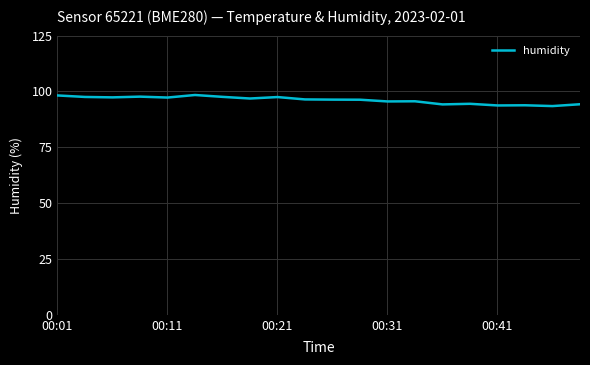

What is the difference between the second highest and second lowest values?

4.5